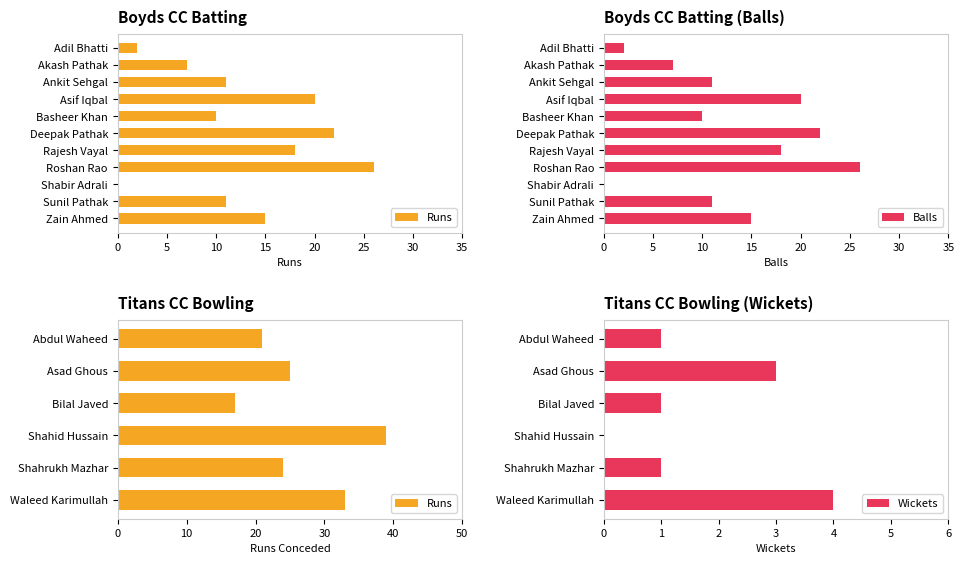

What is the sum of the Balls values at Roshan Rao and Basheer Khan?

36